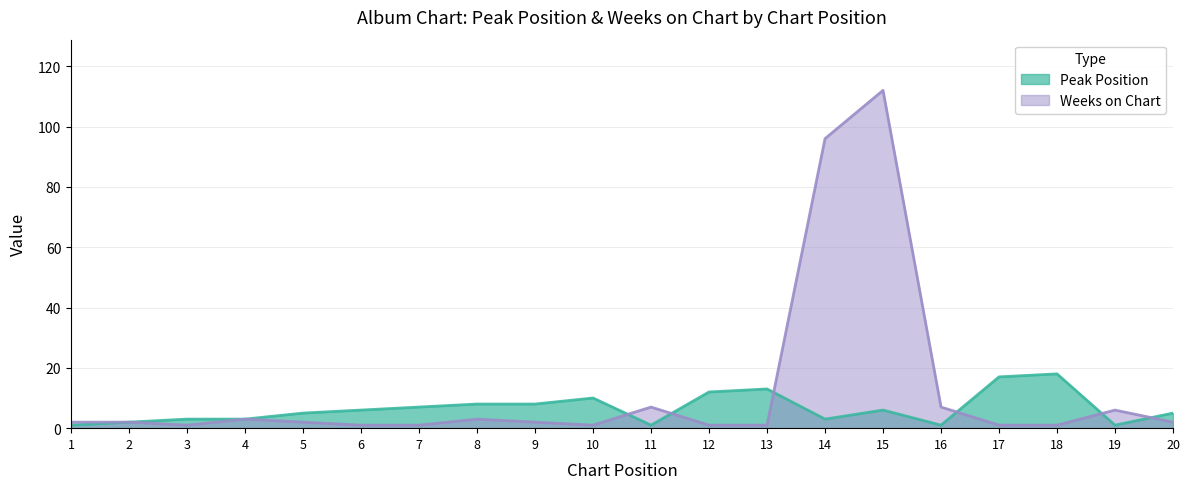

What is the smallest value displayed?

1